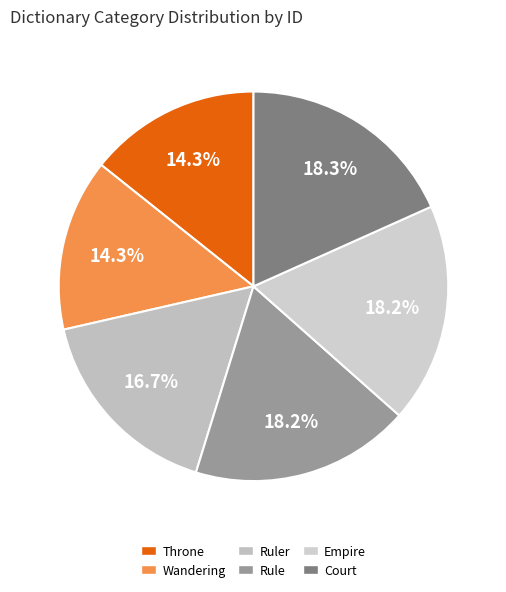

How many segments does this pie chart have?

6